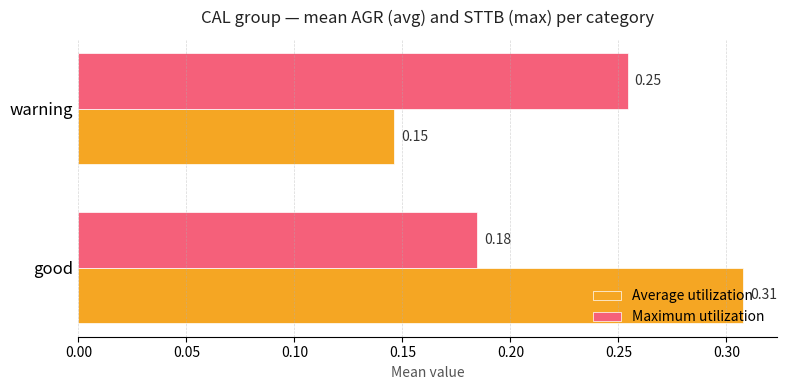

Which category has the lowest value across all series?

warning